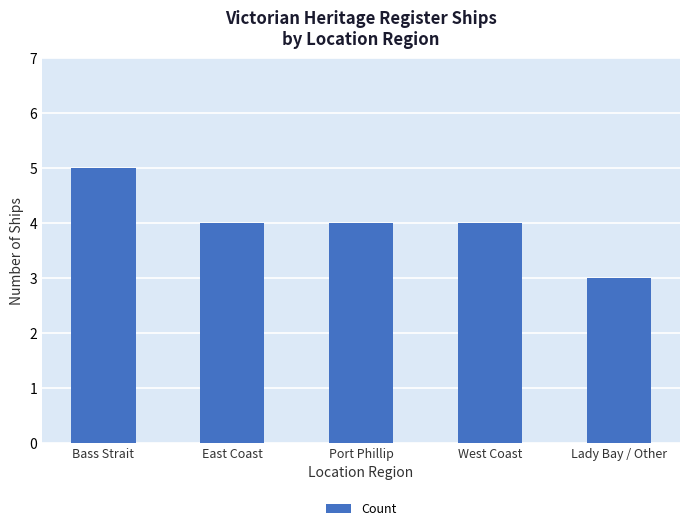

At which label does the data first exceed 4?

Bass Strait